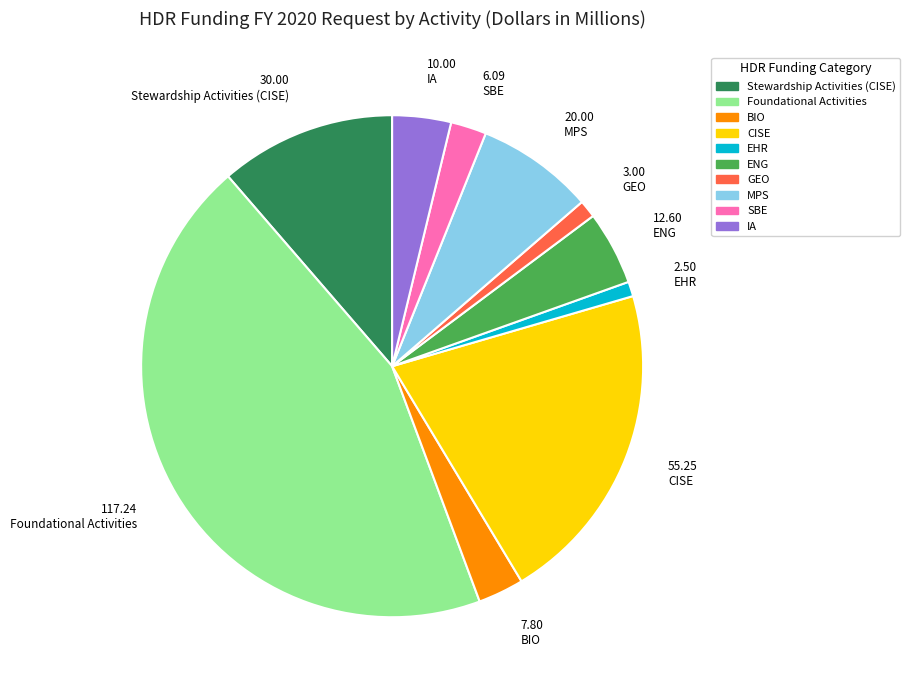

Count the number of slices in the pie.

10